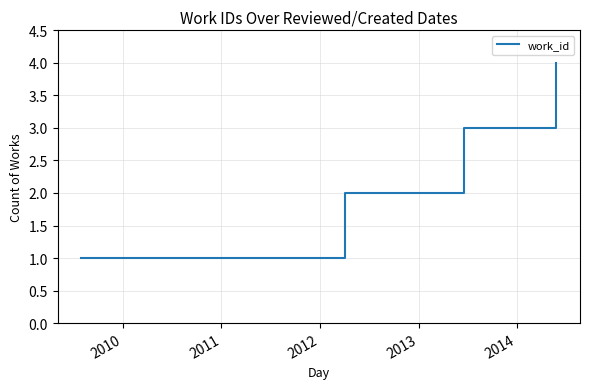

True or false: there are more than 2 points higher than both neighbors.

False